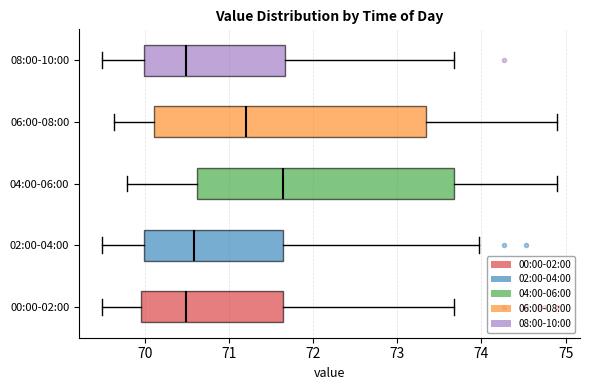

Where is the right edge of the box for 06:00-08:00 on the x-axis? The values are not printed on the chart, so give them approximately, as read against the axis.

73.3